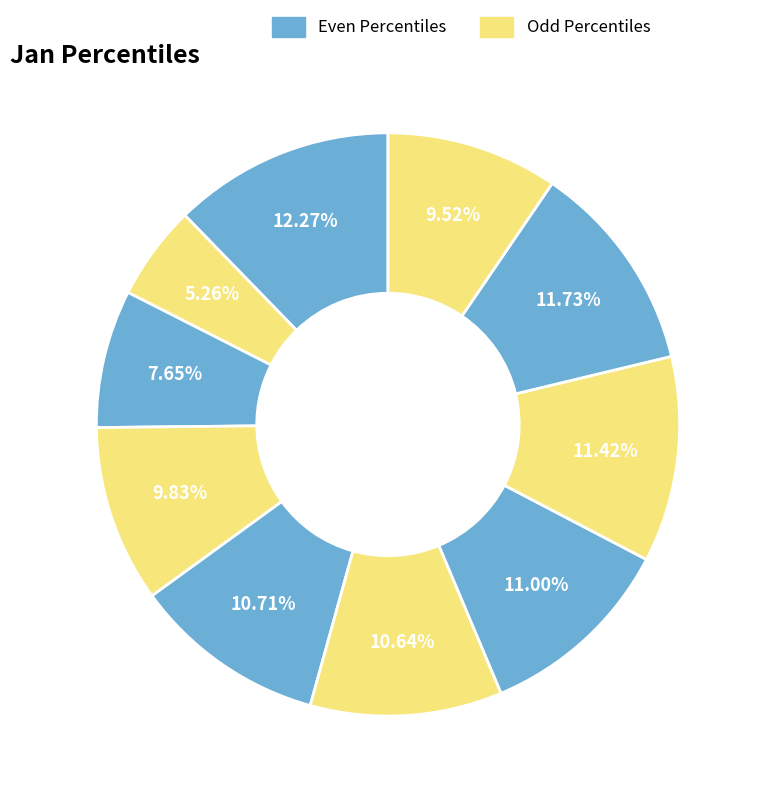

How many slices are in this pie chart?

10